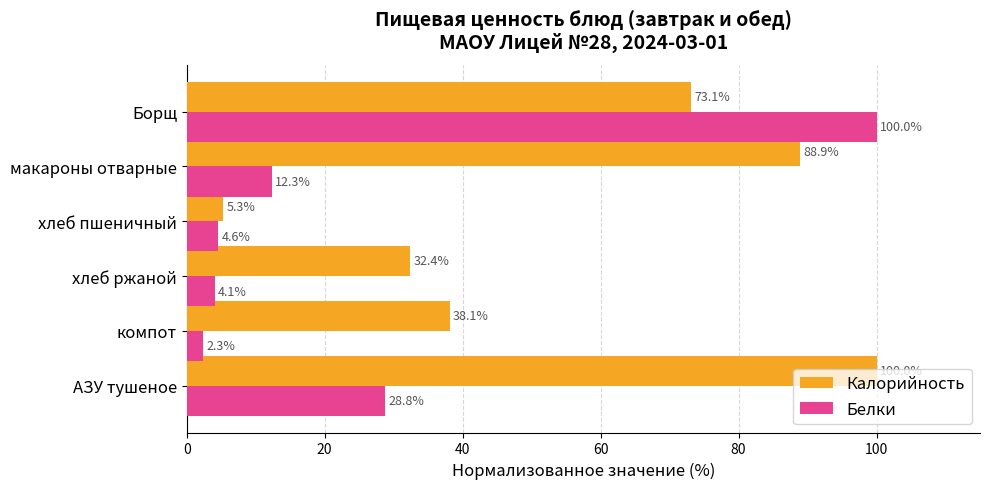

At how many categories does at least one series exceed 53?

3